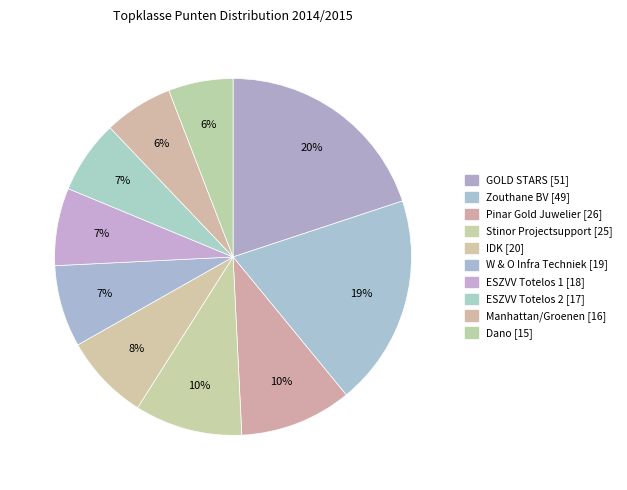

What is the smallest slice in the pie chart?

Dano